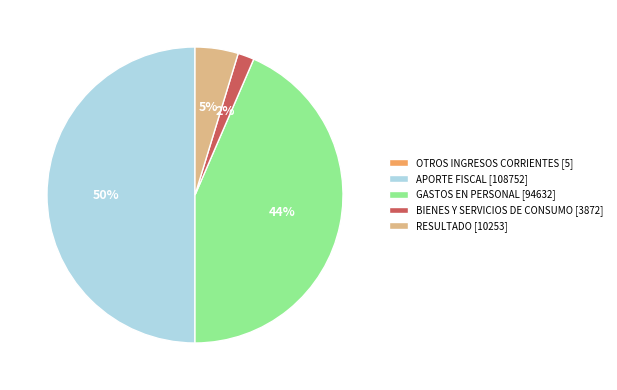

True or false: GASTOS EN PERSONAL accounts for 52% of the total.

False